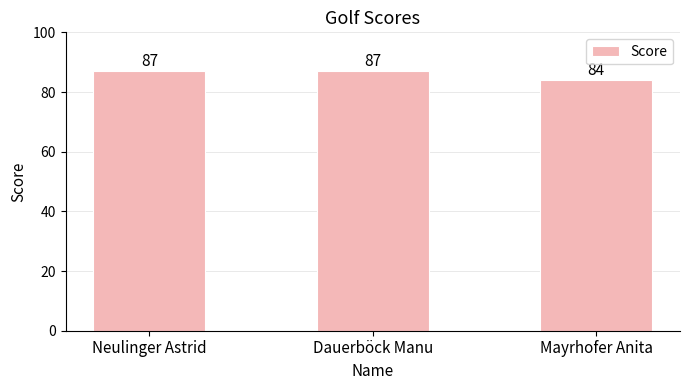

What value does the data have at Neulinger Astrid?

87